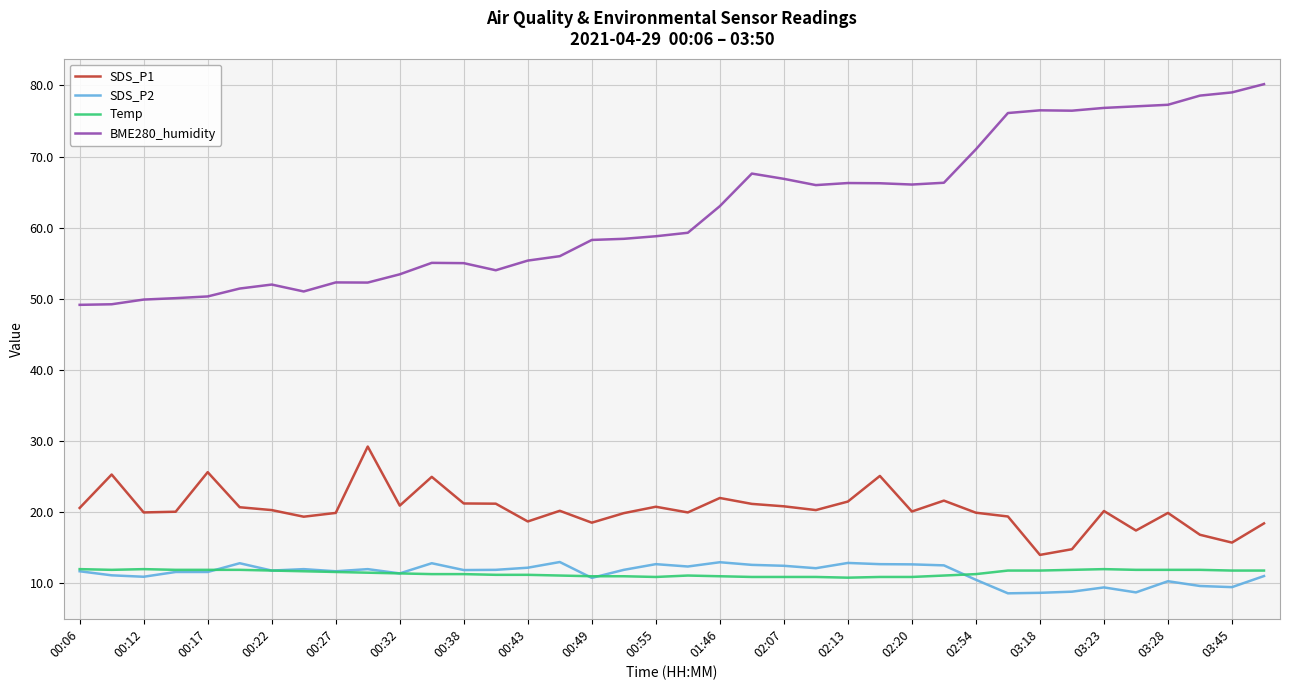

Which series has the largest total across all categories?

BME280_humidity